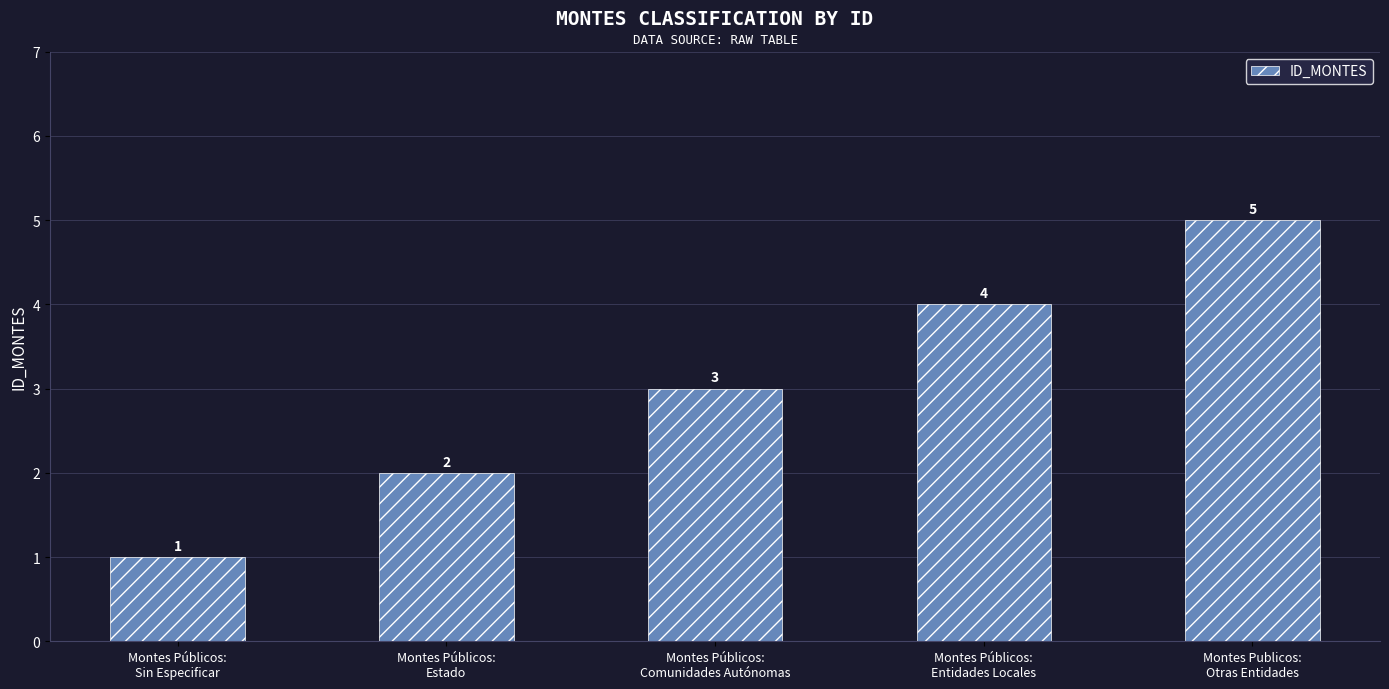

Read the value at Montes Públicos:
Comunidades Autónomas.

3